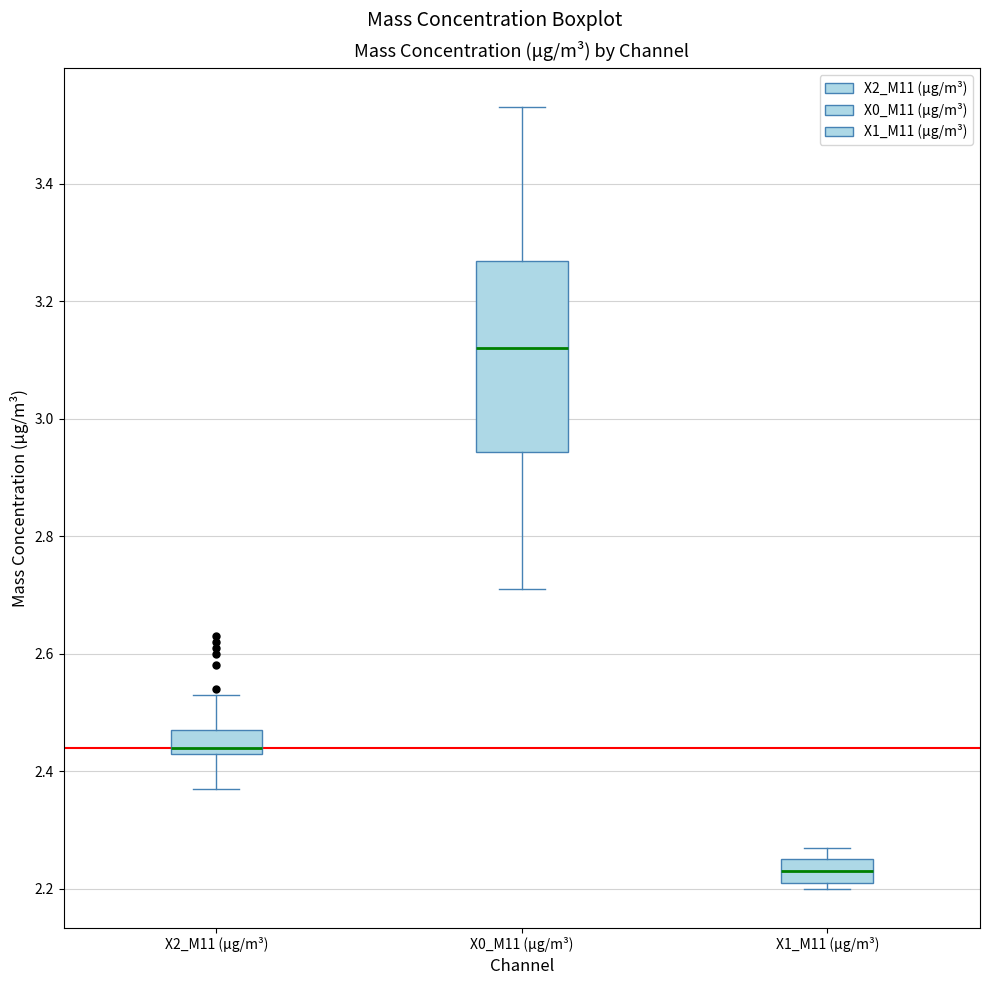

Where is the upper edge of the box for X0_M11 (μg/m³) on the y-axis? The values are not printed on the chart, so give them approximately, as read against the axis.

3.26